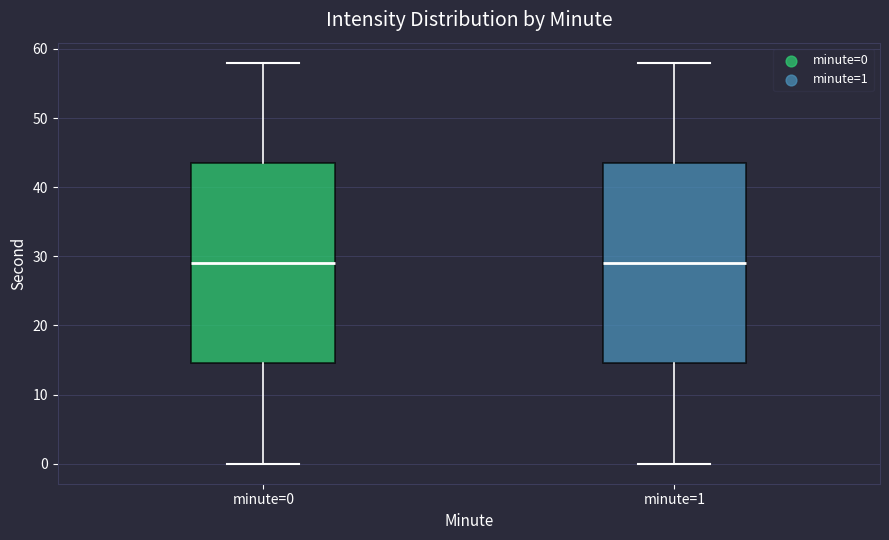

Where does the median line of the box for minute=1 sit on the y-axis? The values are not printed on the chart, so give them approximately, as read against the axis.

29